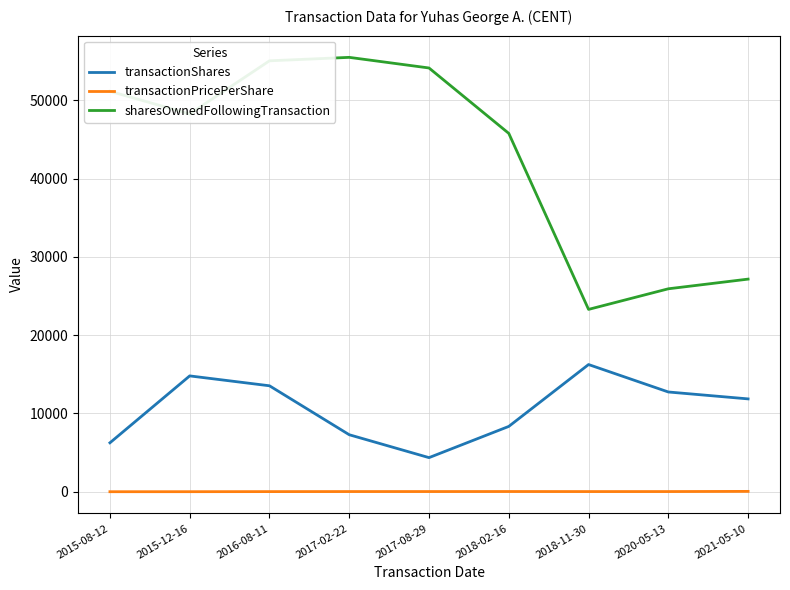

Is it true that sharesOwnedFollowingTransaction equals 55477.0 at 2017-02-22?

True